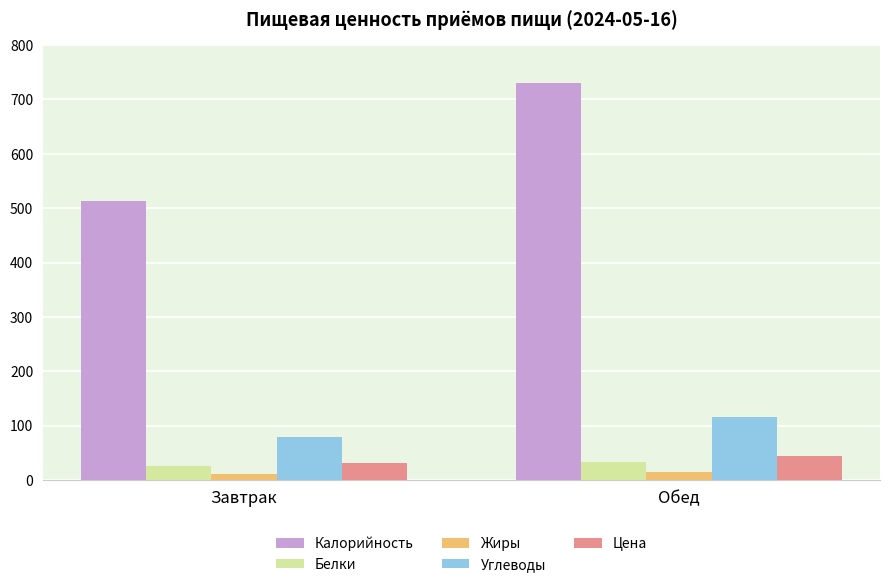

How many groups of bars are there?

2